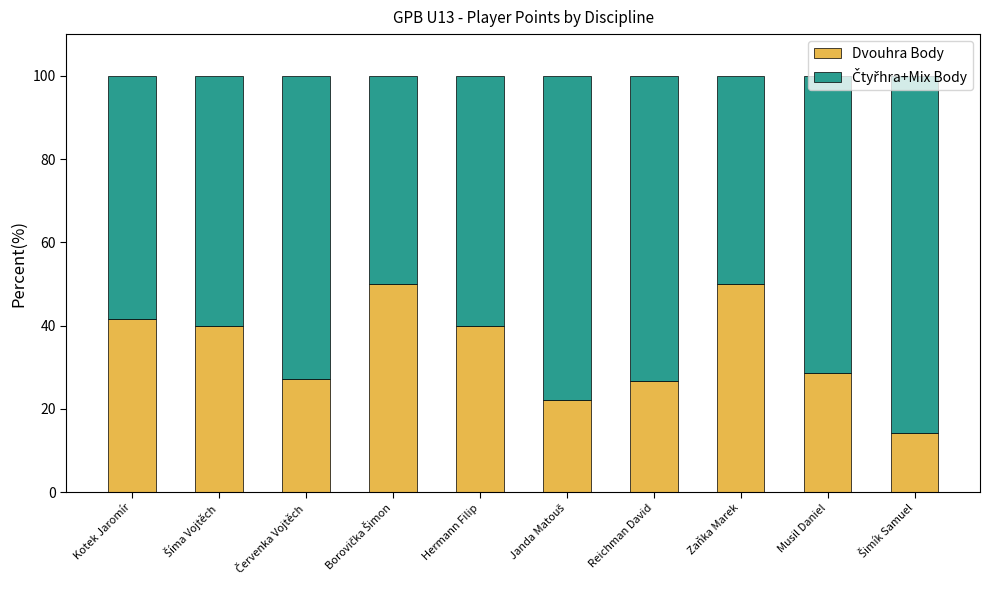

What is the value of the Dvouhra Body bar at the 6th from the left?

22.2